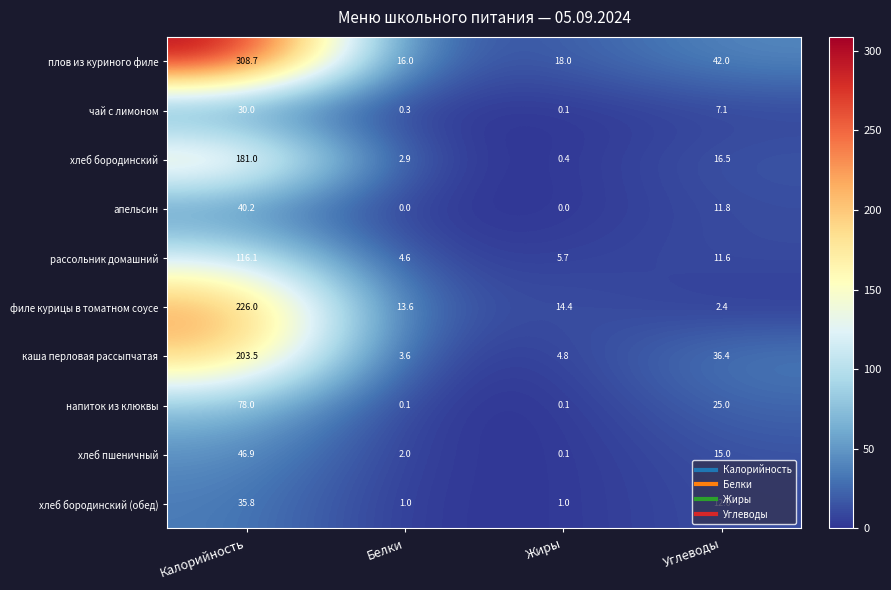

The value of хлеб пшеничный at Калорийность is 22.7. True or false?

False